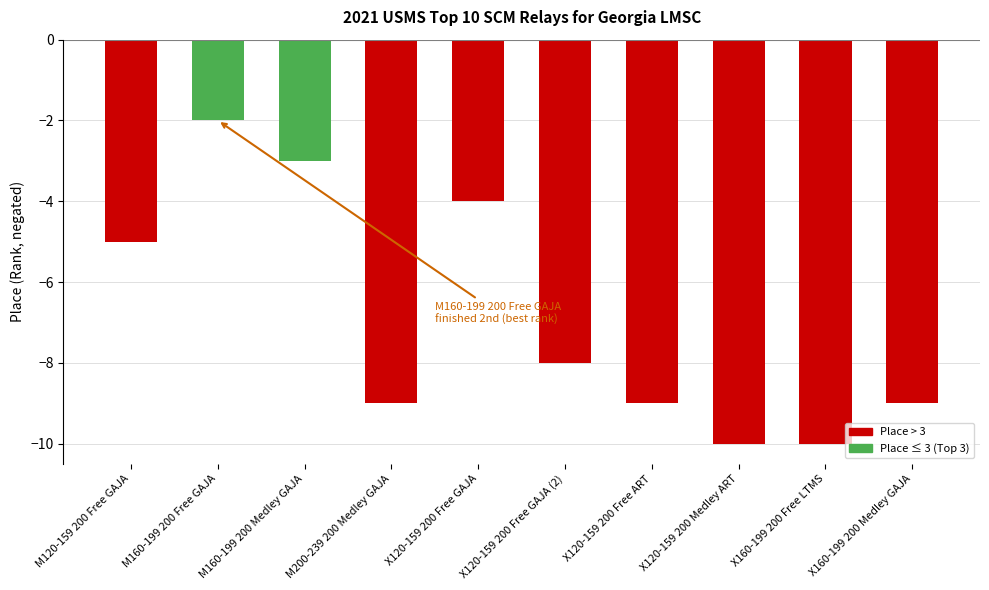

Where does the data first go above -8?

M120-159 200 Free GAJA